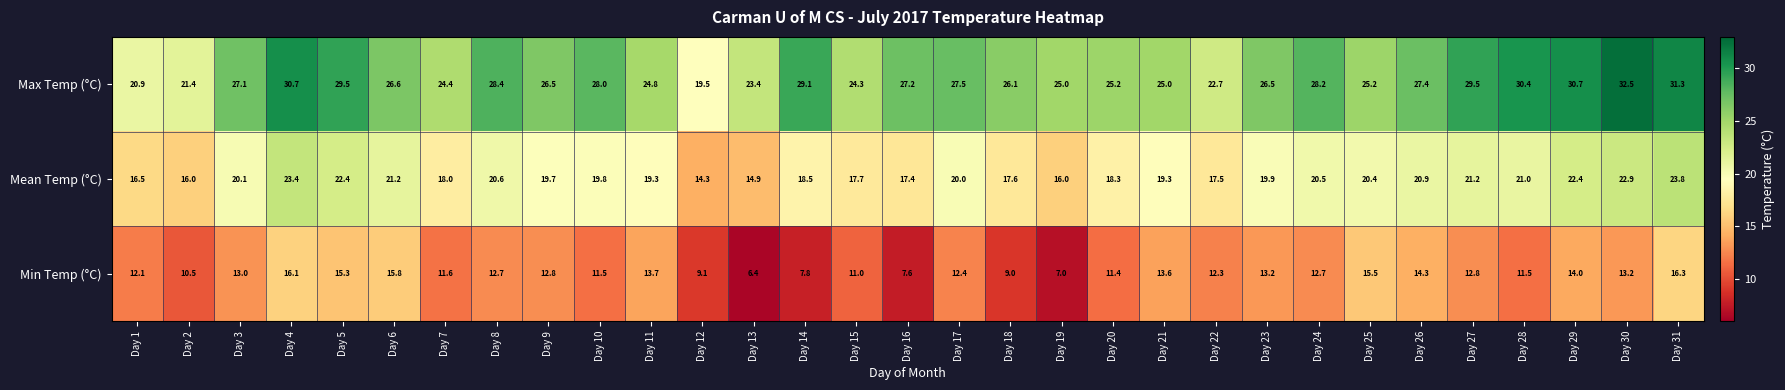

Read the Mean Temp (°C) value at Day 16.

17.4